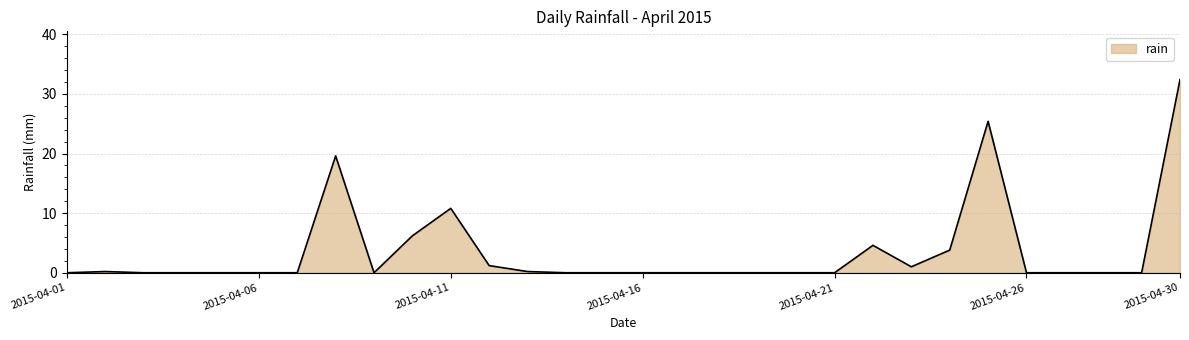

What is the greatest value displayed?

32.4